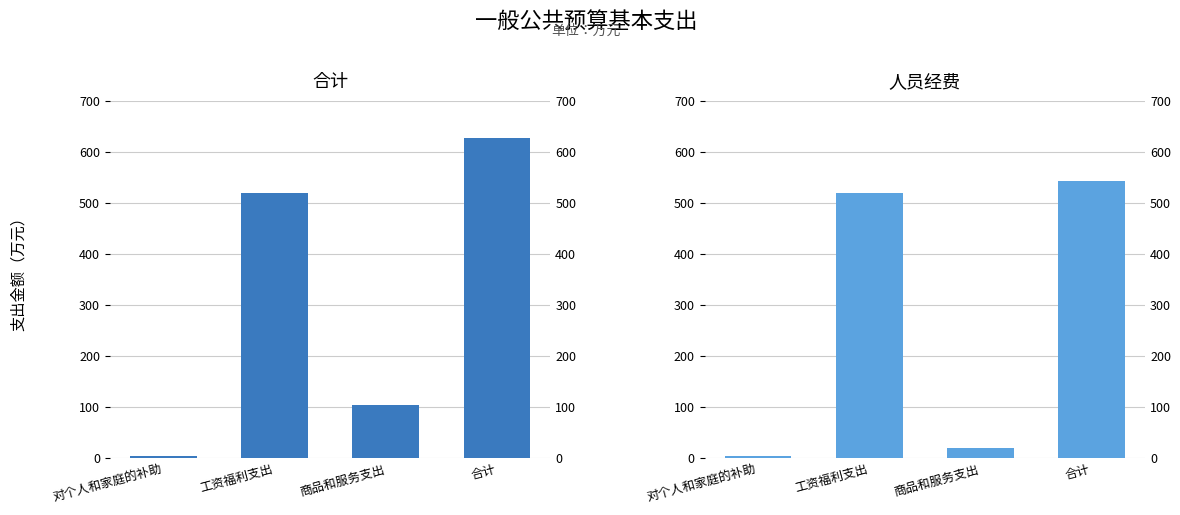

What is the label of the 3rd bar from the left?

商品和服务支出